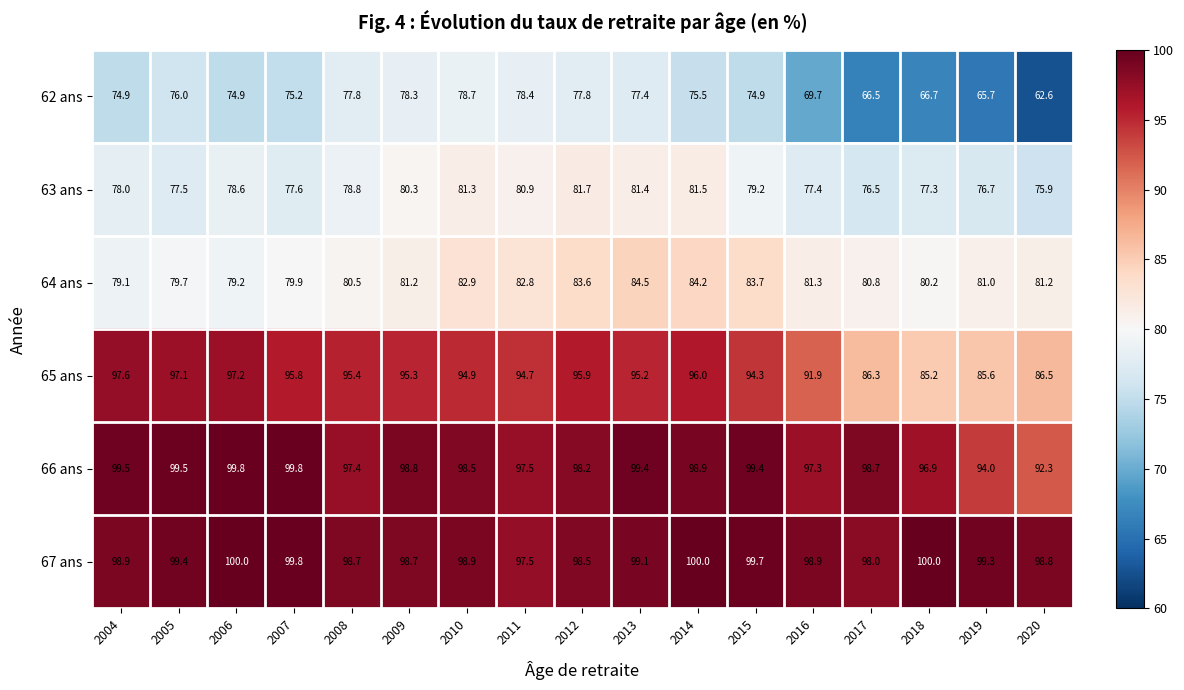

How many distinct data groups are displayed?

6